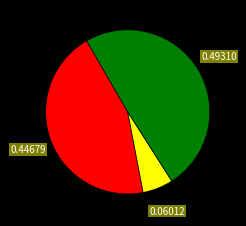

Does any single category account for the majority?

No